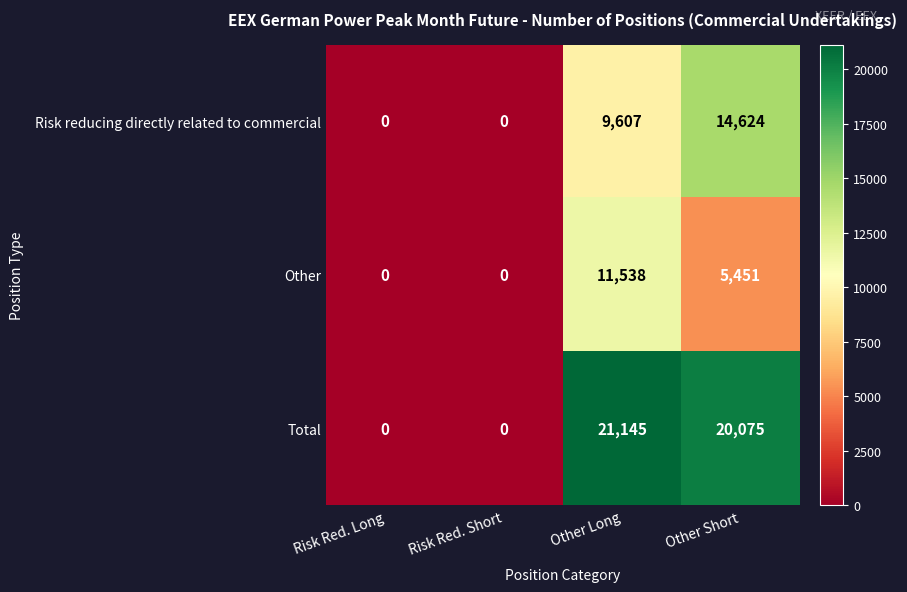

What is the maximum value shown in the chart?

21145